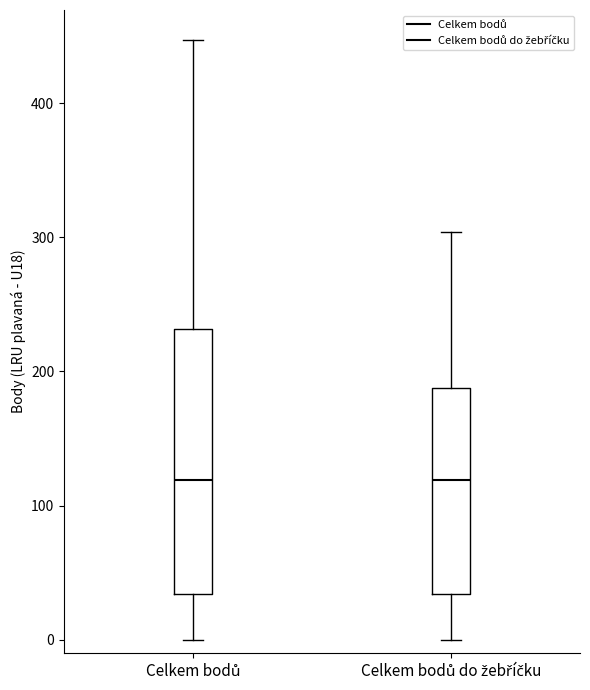

Which box is the tallest, from its lower edge to its upper edge?

Celkem bodů